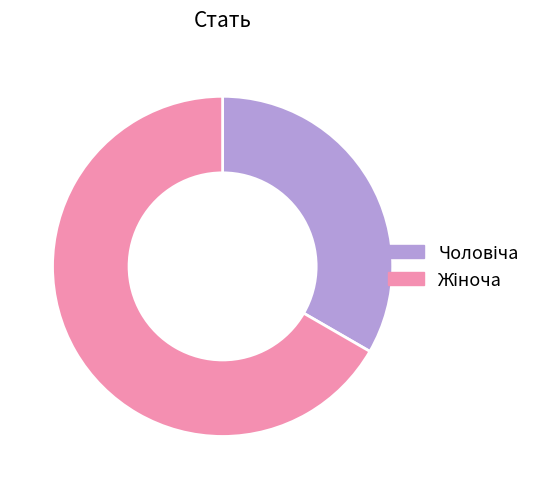

Is there any slice that represents more than half of the pie?

Yes